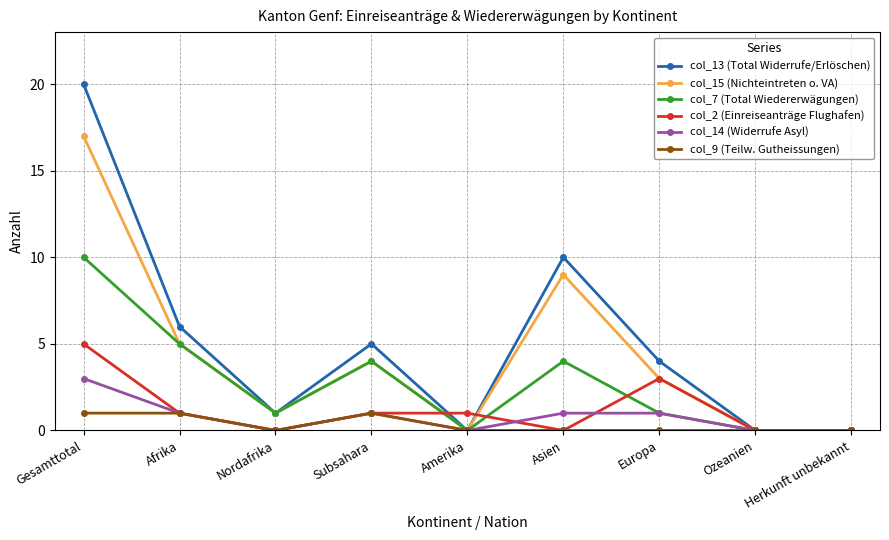

How many interior local peaks does the col_13 (Total Widerrufe/Erlöschen) series have?

2